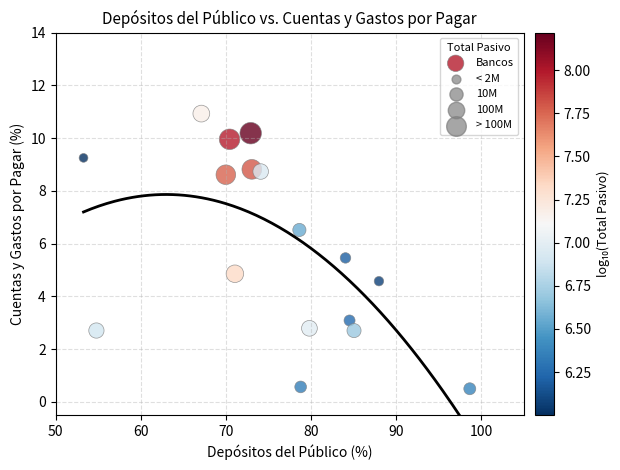

What is the range of X values (max minus min)?

45.4